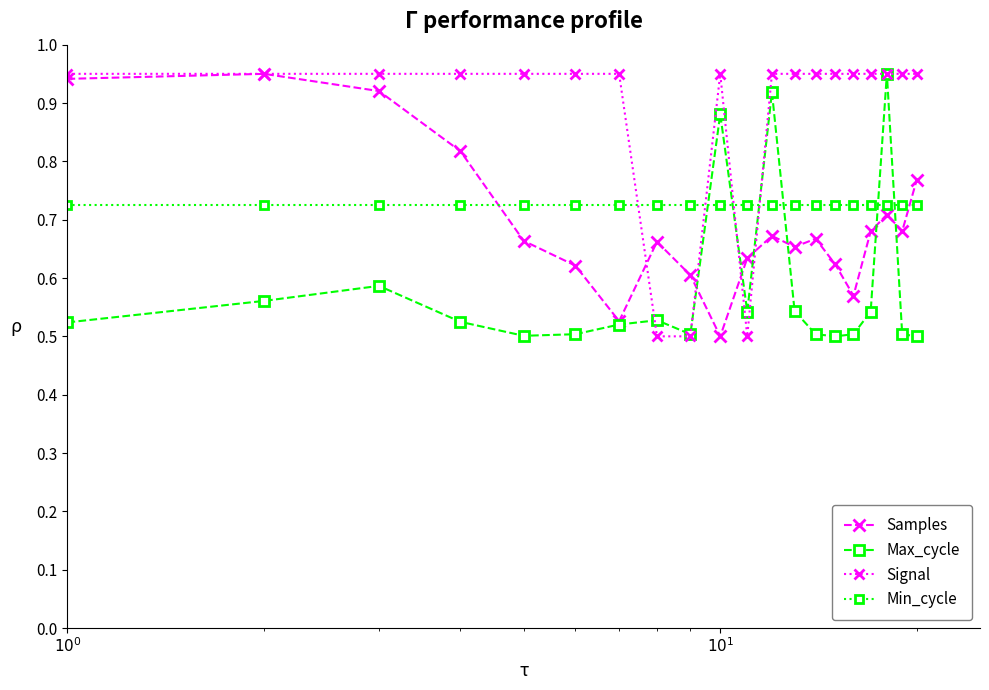

Which series has the largest total across all categories?

Signal